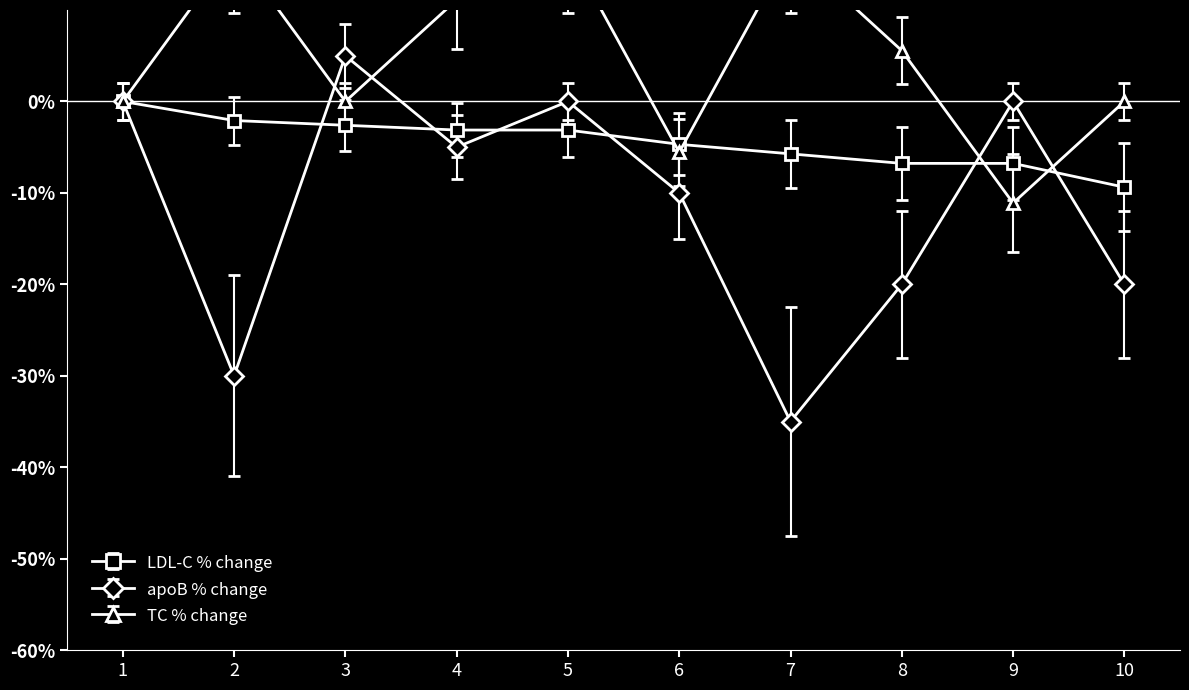

Where is the first local maximum for apoB % change?

3